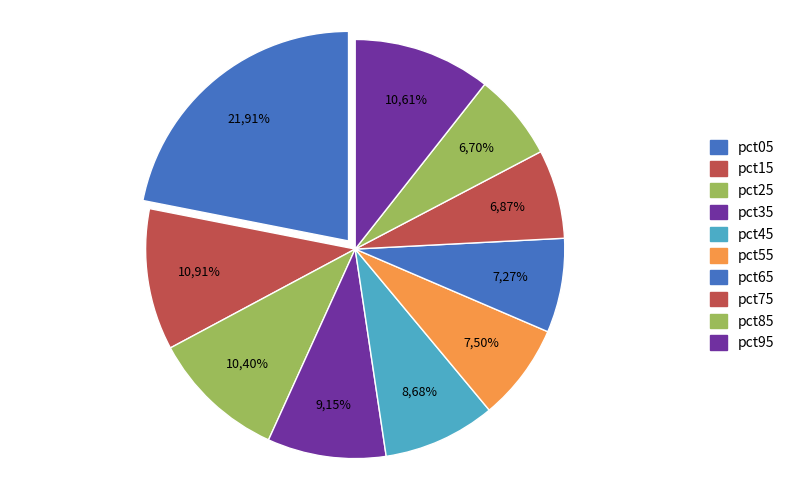

Which category has the biggest portion of the pie?

pct05